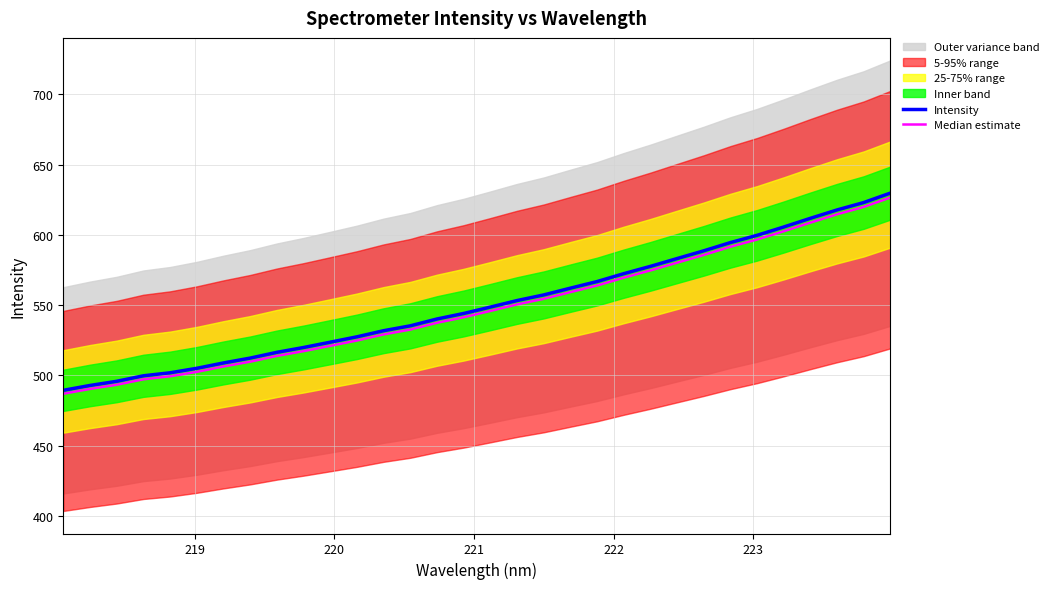

True or false: Intensity and Median estimate cross at least once.

False